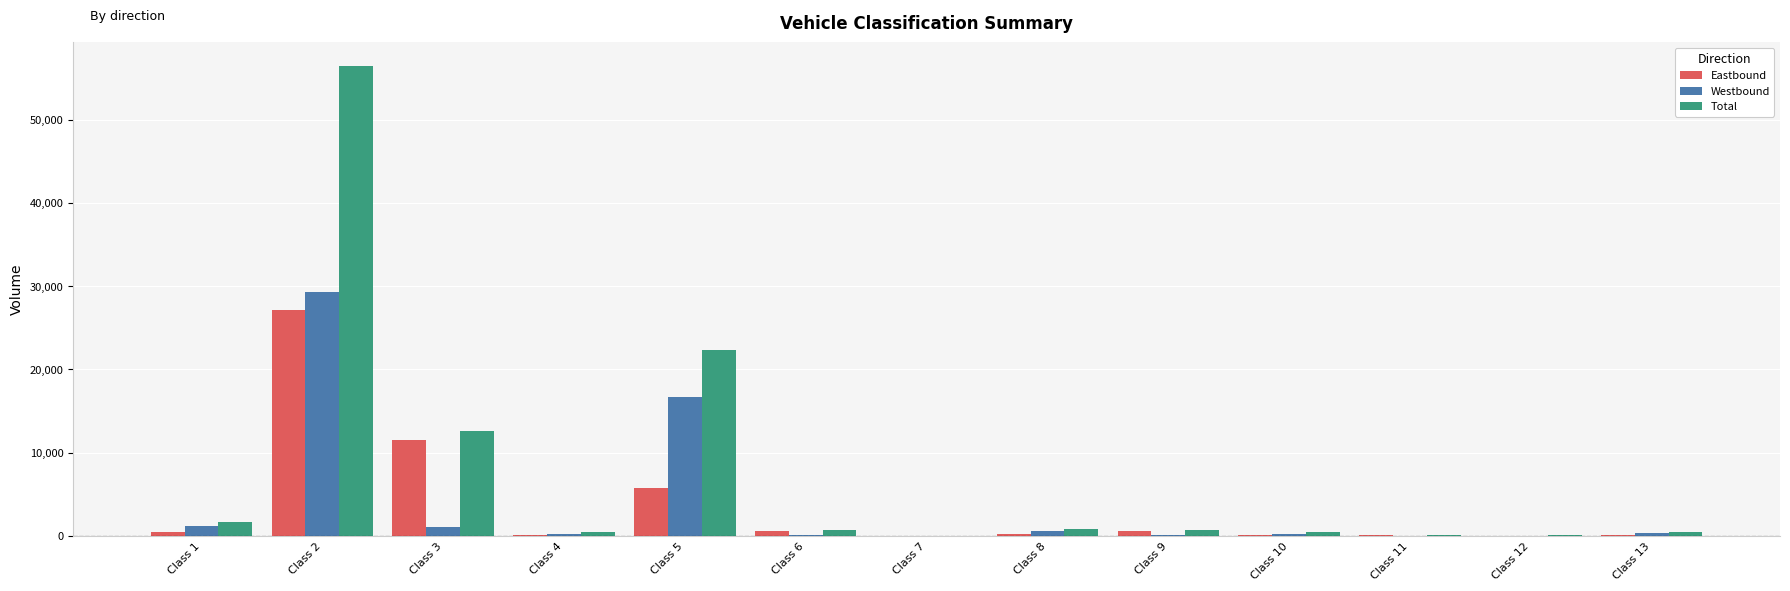

What is the highest value of the Total series?

56465